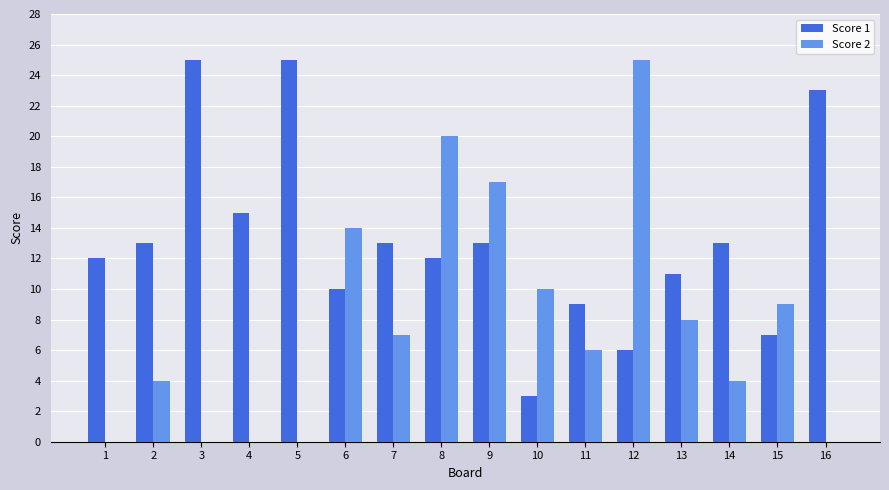

Which series changed the most between 9 and 13?

Score 2